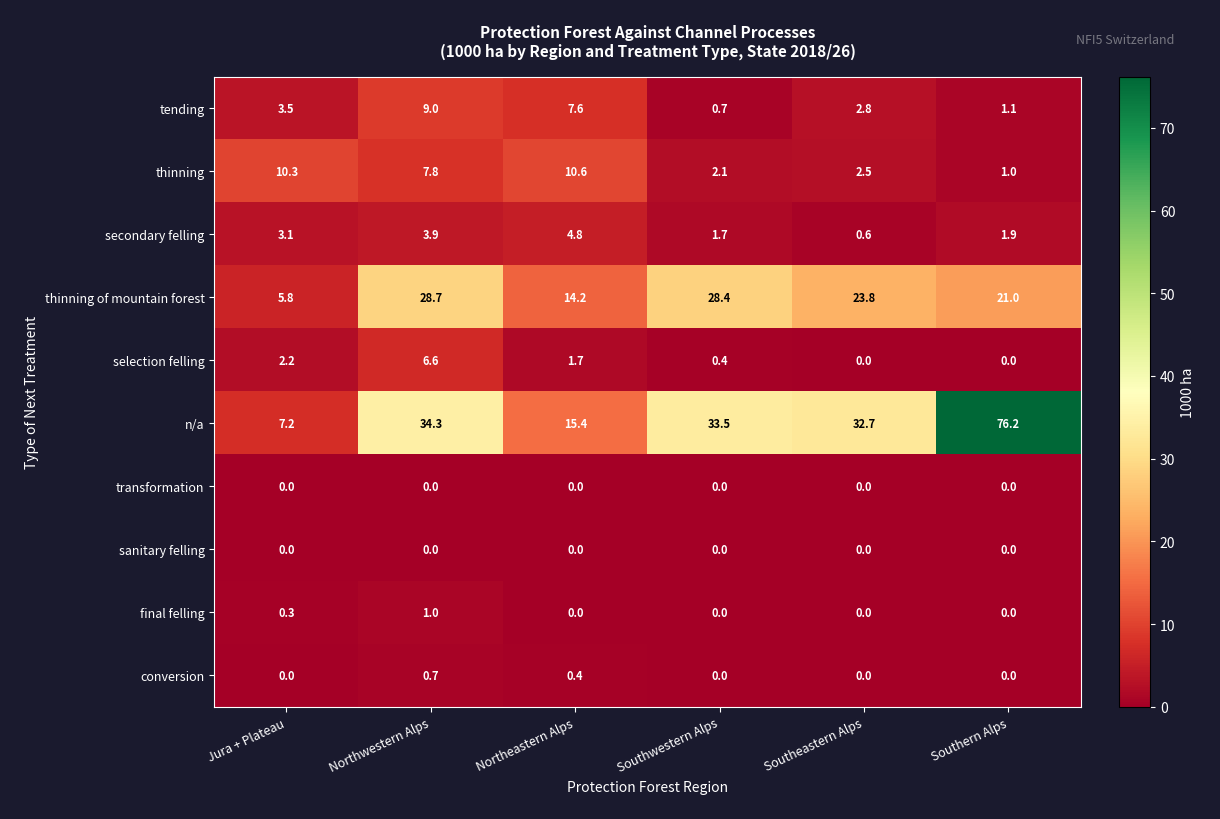

What is the difference between the second highest and minimum values in the secondary felling series?

3.3